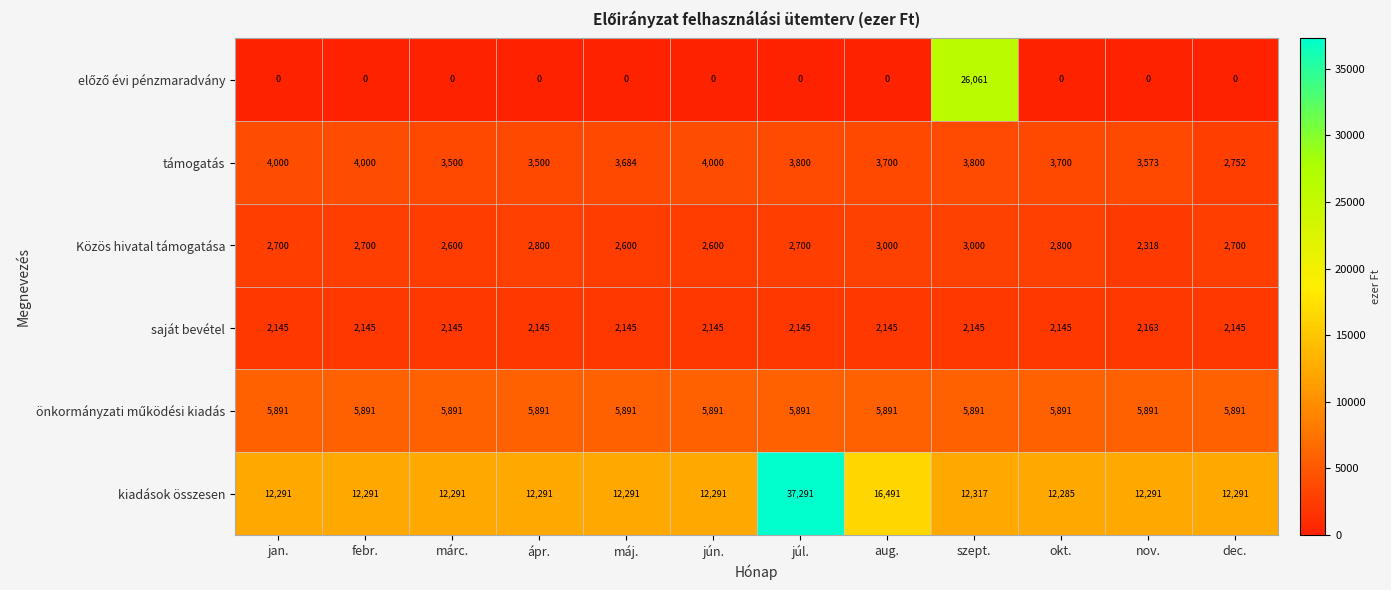

Read the Közös hivatal támogatása value at szept., to the nearest 100.

3000